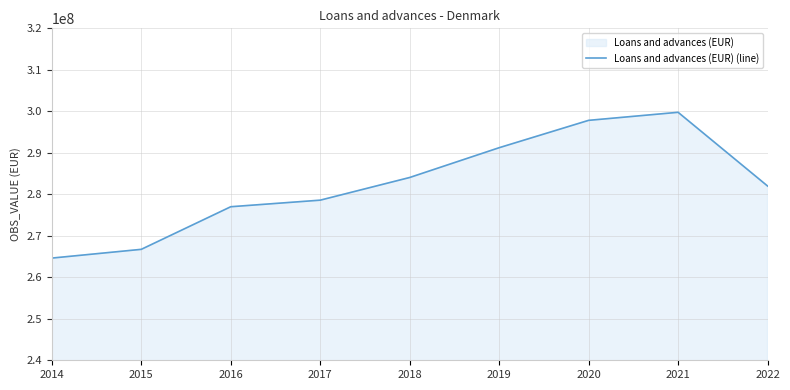

At which category does the chart reach its minimum across all series?

2014